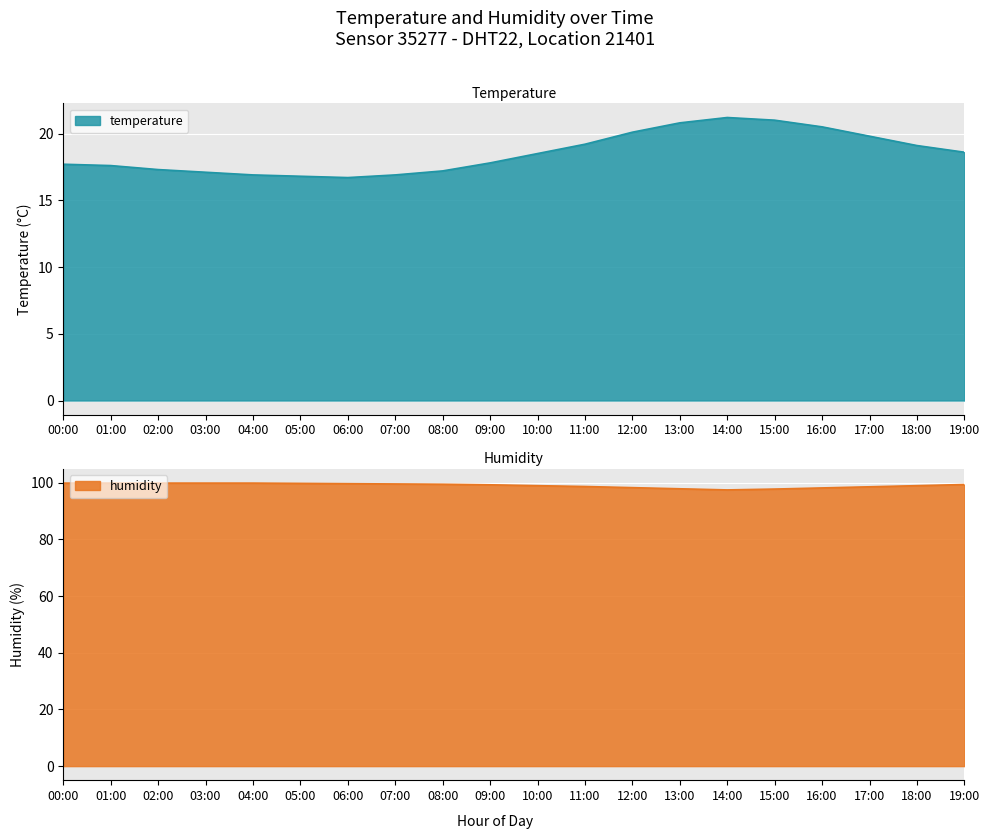

Is it true that temperature equals 16.8 at 05:00?

True